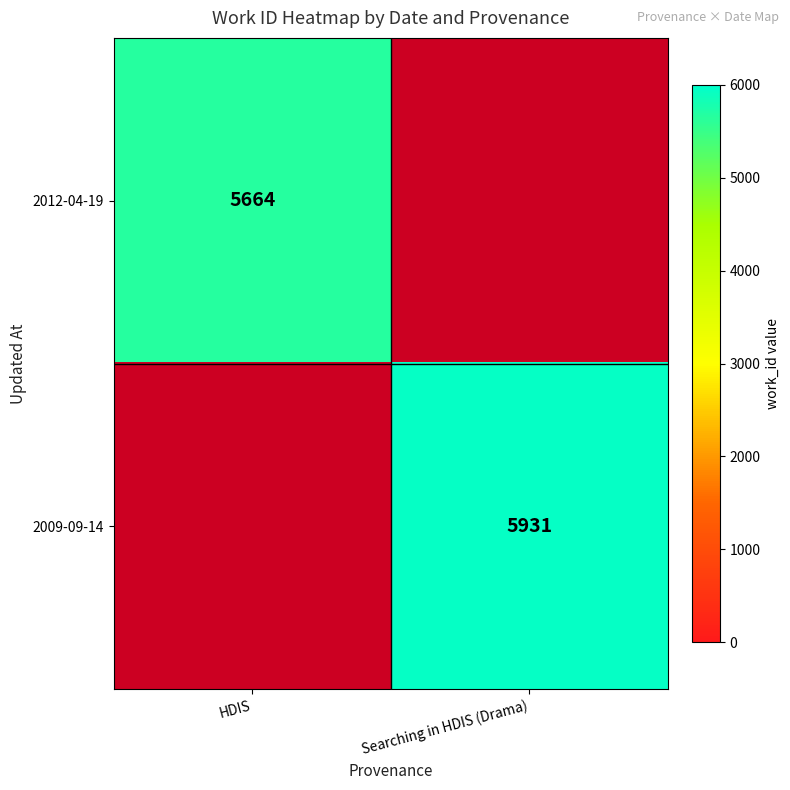

Between HDIS and Searching in HDIS (Drama), which is larger?

Searching in HDIS (Drama)